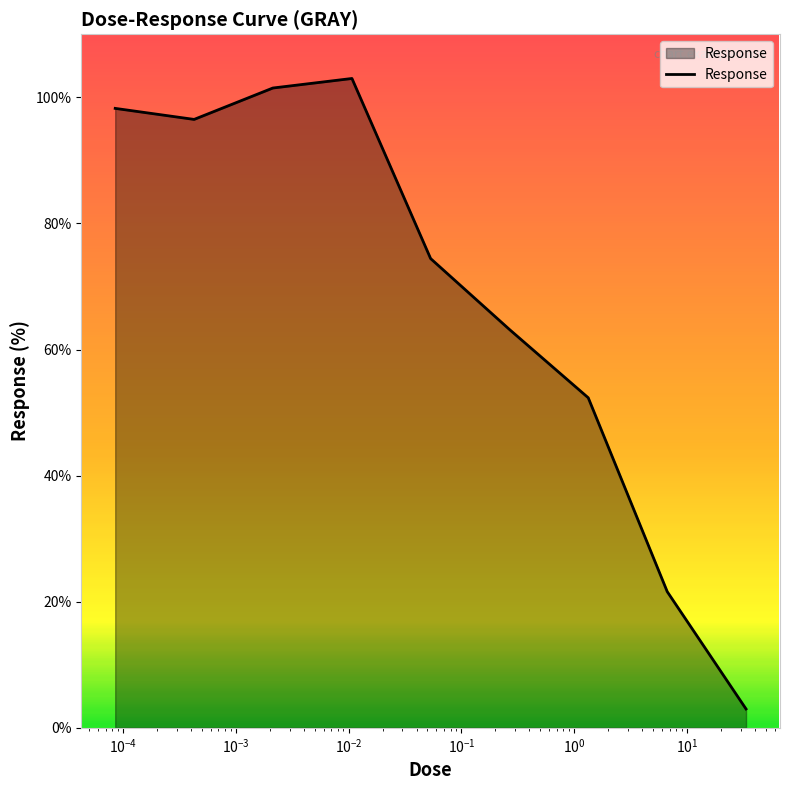

What is the minimum value shown in the chart?

3.0